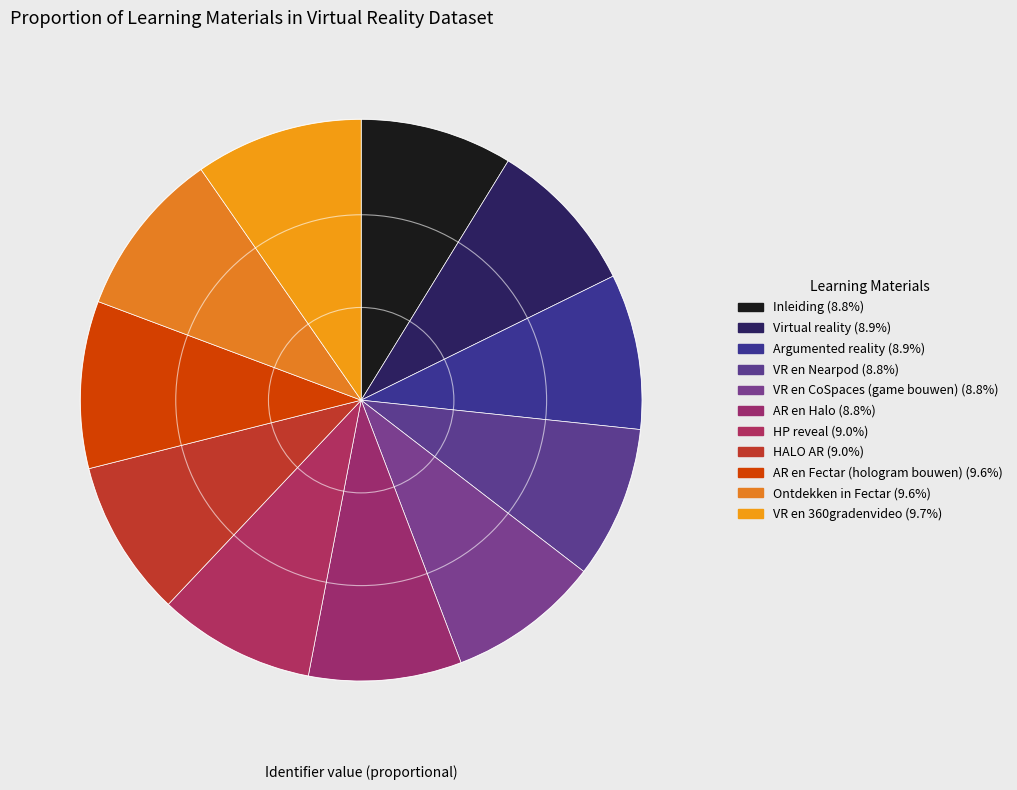

How many slices are in this pie chart?

11